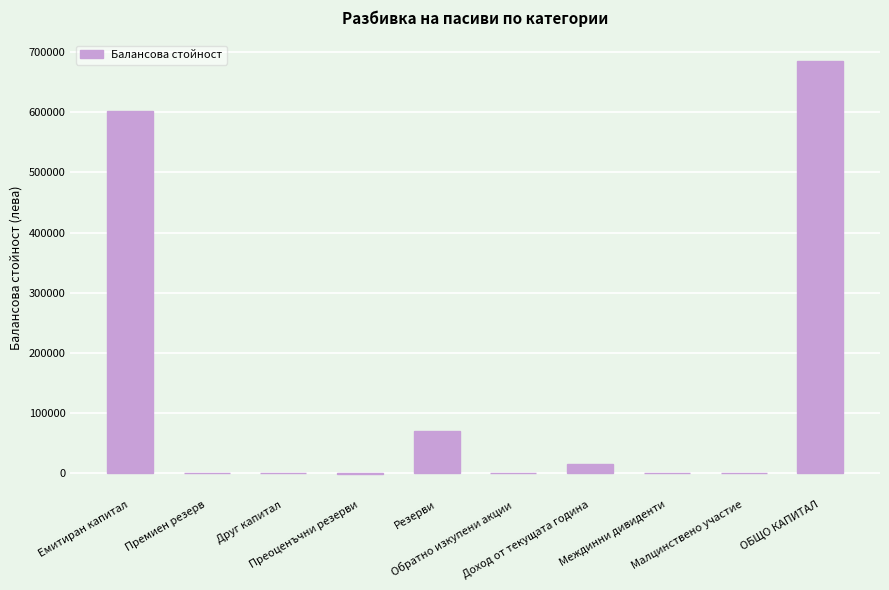

At which label is the value closest to 342063?

Емитиран капитал